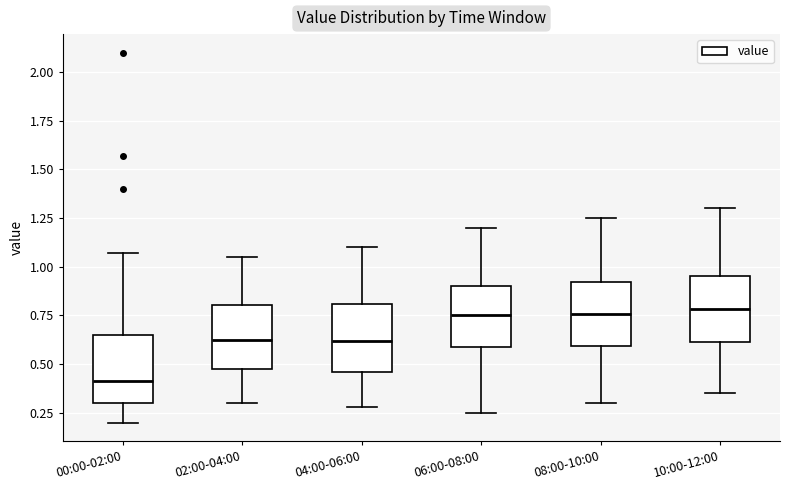

Reading left to right, read every box against the y-axis: the position of its median line, the range the box covers, and the ends of its whiskers. The values are not printed on the chart, so give them approximately, as read against the axis.

00:00-02:00: median 0.40, box 0.30 to 0.65, whiskers 0.20 to 1.05
02:00-04:00: median 0.65, box 0.45 to 0.80, whiskers 0.30 to 1.05
04:00-06:00: median 0.60, box 0.45 to 0.80, whiskers 0.30 to 1.10
06:00-08:00: median 0.75, box 0.60 to 0.90, whiskers 0.25 to 1.20
08:00-10:00: median 0.75, box 0.60 to 0.90, whiskers 0.30 to 1.25
10:00-12:00: median 0.80, box 0.60 to 0.95, whiskers 0.35 to 1.30